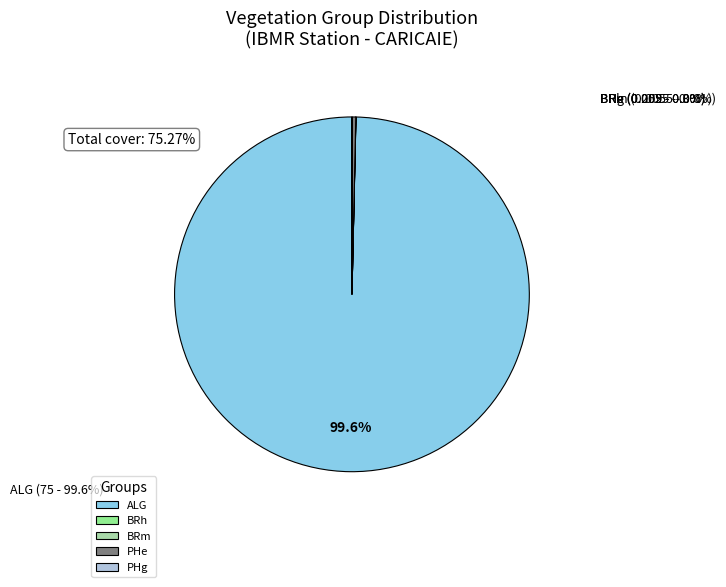

Which slice is the largest?

ALG